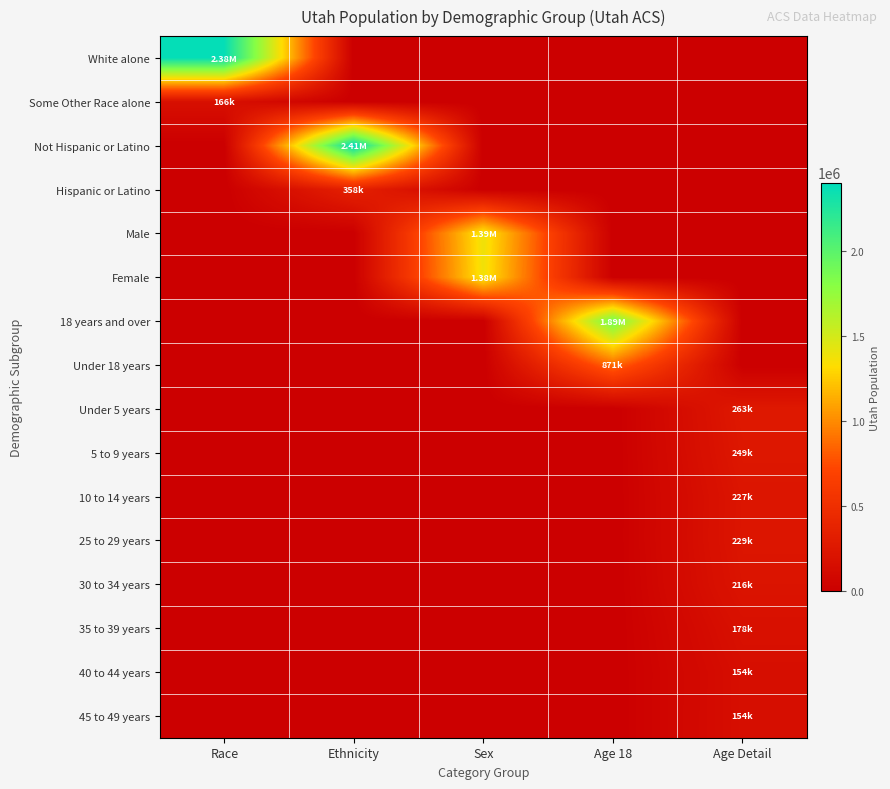

Reading left to right, list all the values displayed in this chart.

White alone: Race=2379560	Ethnicity=0	Sex=0	Age 18=0	Age Detail=0
Some Other Race alone: Race=166754	Ethnicity=0	Sex=0	Age 18=0	Age Detail=0
Not Hispanic or Latino: Race=0	Ethnicity=2405545	Sex=0	Age 18=0	Age Detail=0
Hispanic or Latino: Race=0	Ethnicity=358340	Sex=0	Age 18=0	Age Detail=0
Male: Race=0	Ethnicity=0	Sex=1388317	Age 18=0	Age Detail=0
Female: Race=0	Ethnicity=0	Sex=1375568	Age 18=0	Age Detail=0
18 years and over: Race=0	Ethnicity=0	Sex=0	Age 18=1892858	Age Detail=0
Under 18 years: Race=0	Ethnicity=0	Sex=0	Age 18=871027	Age Detail=0
Under 5 years: Race=0	Ethnicity=0	Sex=0	Age 18=0	Age Detail=263924
5 to 9 years: Race=0	Ethnicity=0	Sex=0	Age 18=0	Age Detail=249572
10 to 14 years: Race=0	Ethnicity=0	Sex=0	Age 18=0	Age Detail=227951
25 to 29 years: Race=0	Ethnicity=0	Sex=0	Age 18=0	Age Detail=229554
30 to 34 years: Race=0	Ethnicity=0	Sex=0	Age 18=0	Age Detail=216133
35 to 39 years: Race=0	Ethnicity=0	Sex=0	Age 18=0	Age Detail=178401
40 to 44 years: Race=0	Ethnicity=0	Sex=0	Age 18=0	Age Detail=154074
45 to 49 years: Race=0	Ethnicity=0	Sex=0	Age 18=0	Age Detail=154831